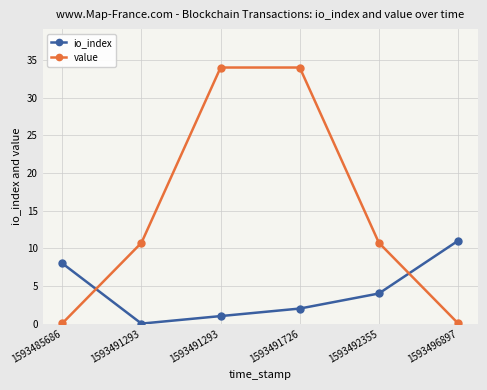

Is this an area chart (filled region under the line)?

No